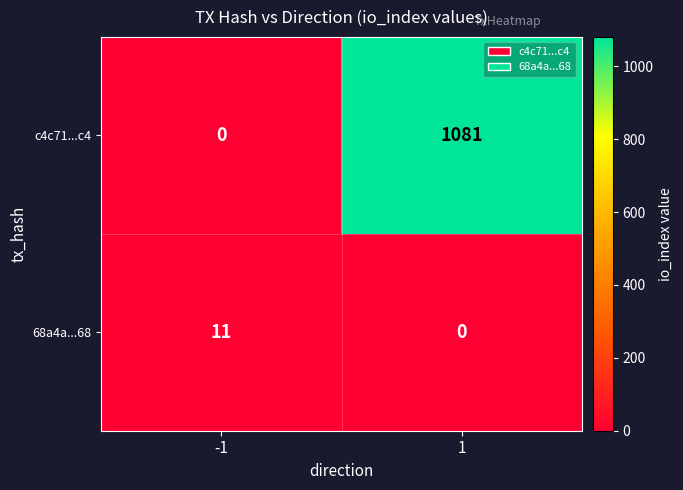

Rank the series at 1 from lowest to highest value.

68a4a...68, c4c71...c4